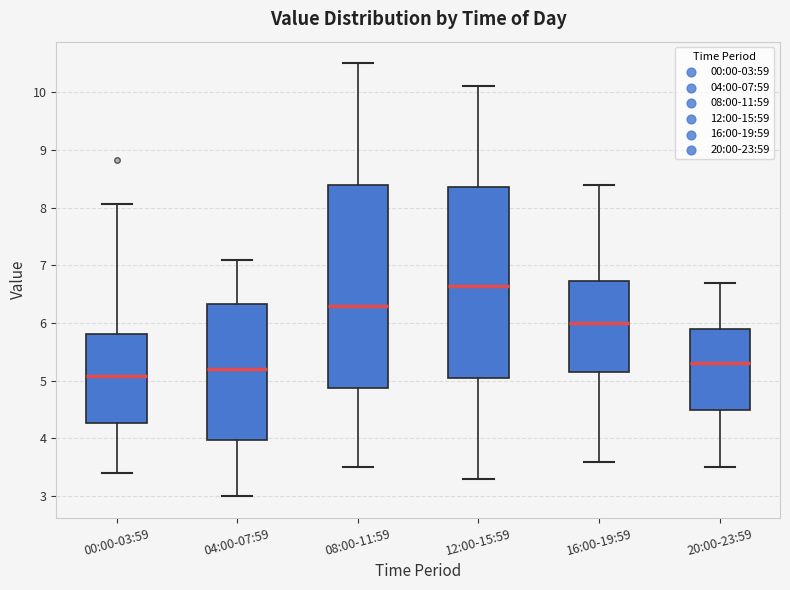

Comparing the boxes themselves (not the whiskers), which one is the tallest?

08:00-11:59